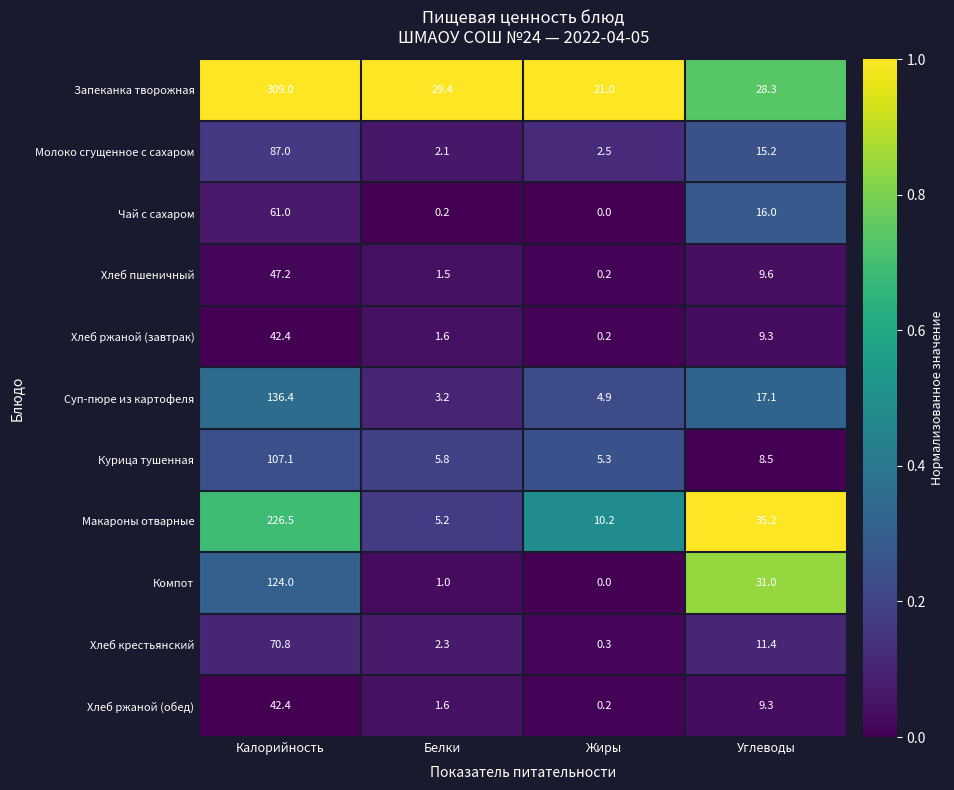

What is the difference between the maximum and second lowest values in the Макароны отварные series?

216.3